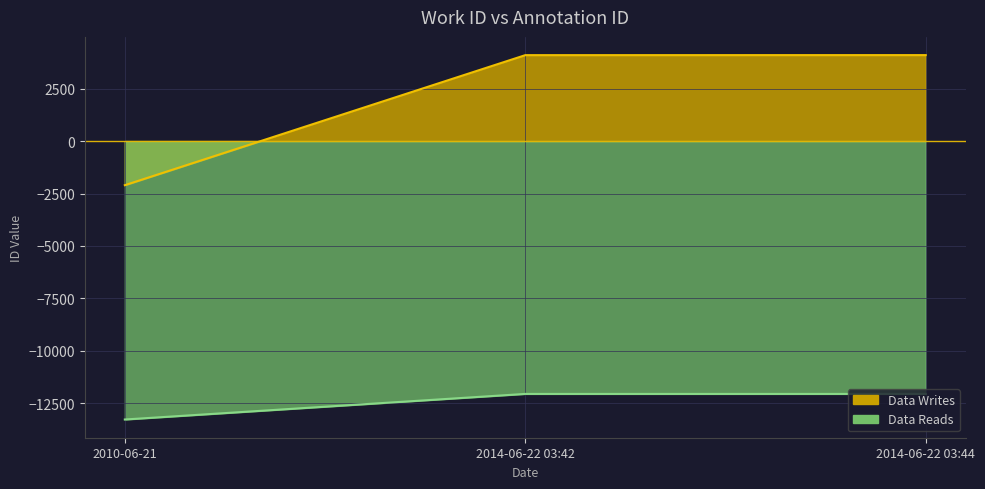

What is the difference between the second highest and minimum values in the Data Writes series?

6200